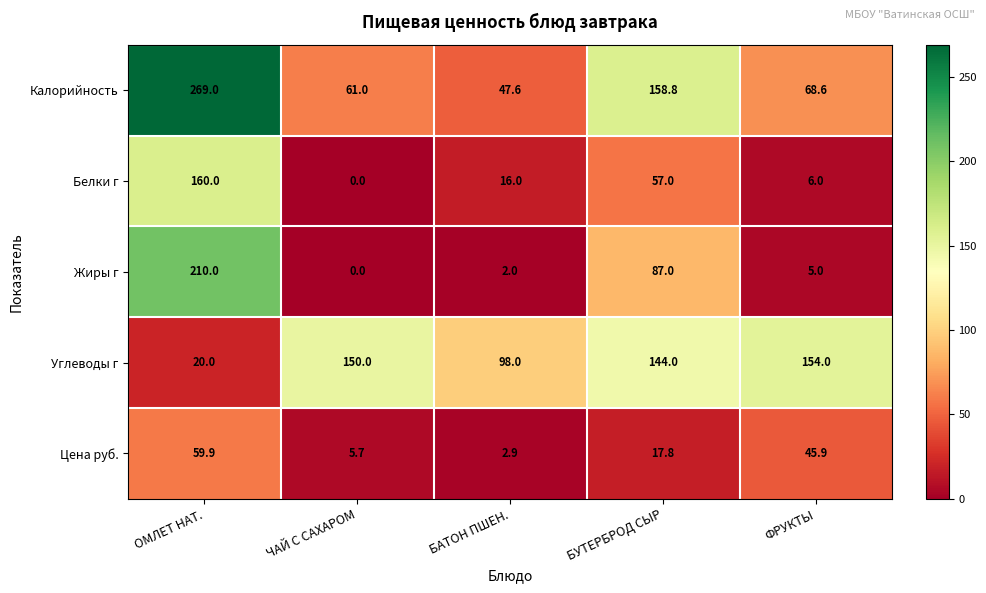

Between ОМЛЕТ НАТ. and ФРУКТЫ, which series saw the biggest shift?

Жиры г